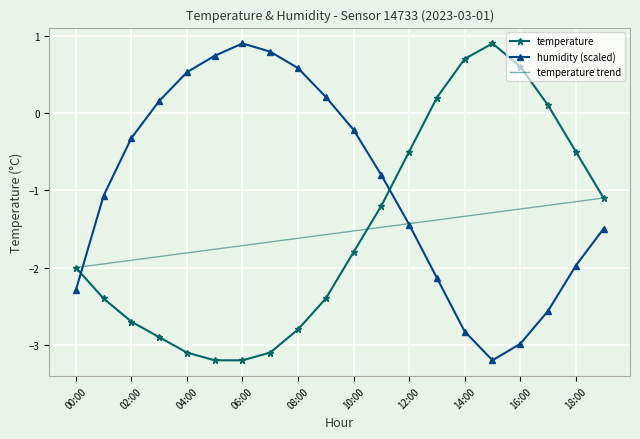

True or false: humidity (scaled) and temperature cross at least once.

True